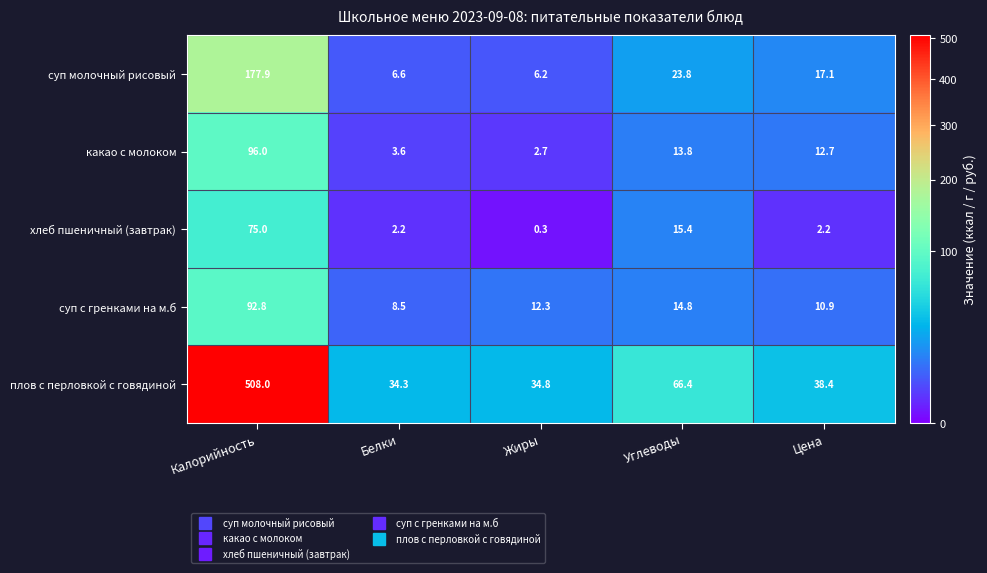

Rank the series at Белки from highest to lowest value.

плов с перловкой с говядиной, суп с гренками на м.б, суп молочный рисовый, какао с молоком, хлеб пшеничный (завтрак)